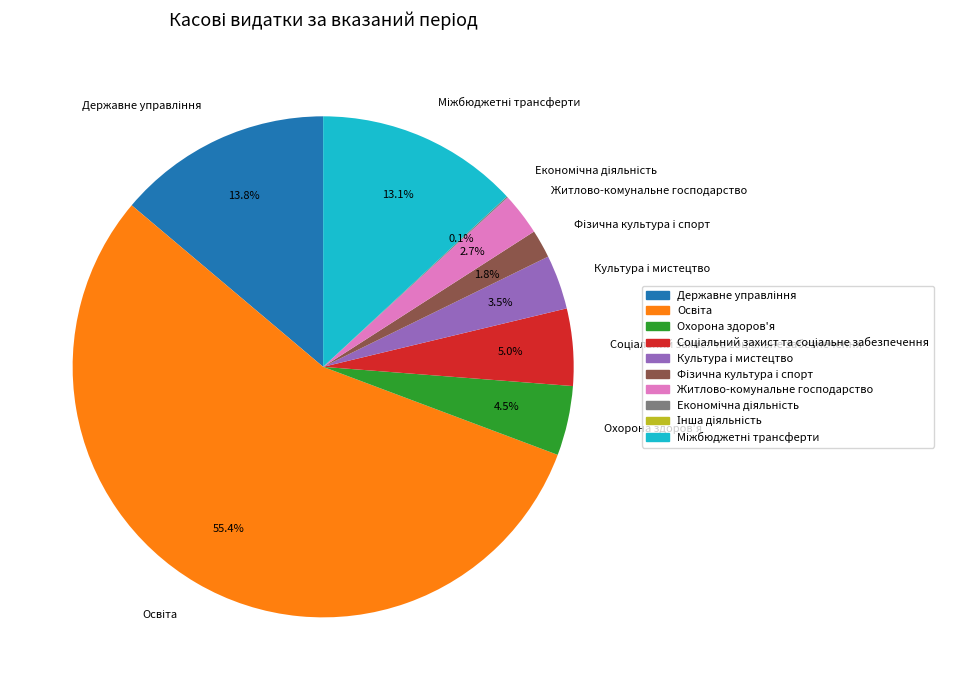

What is the ratio of the value at Культура i мистецтво to the value at Житлово-комунальне господарство?

1.3